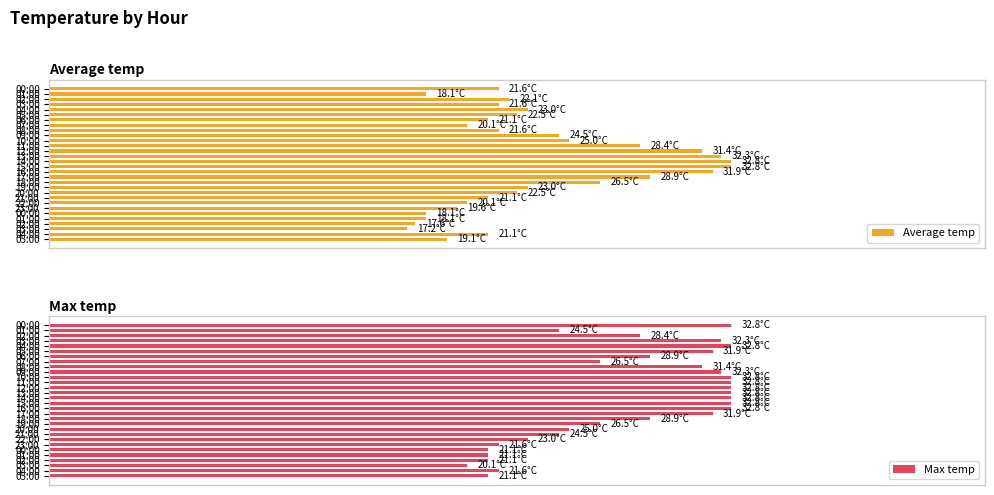

How many values in the Max temp series exceed 28?

17